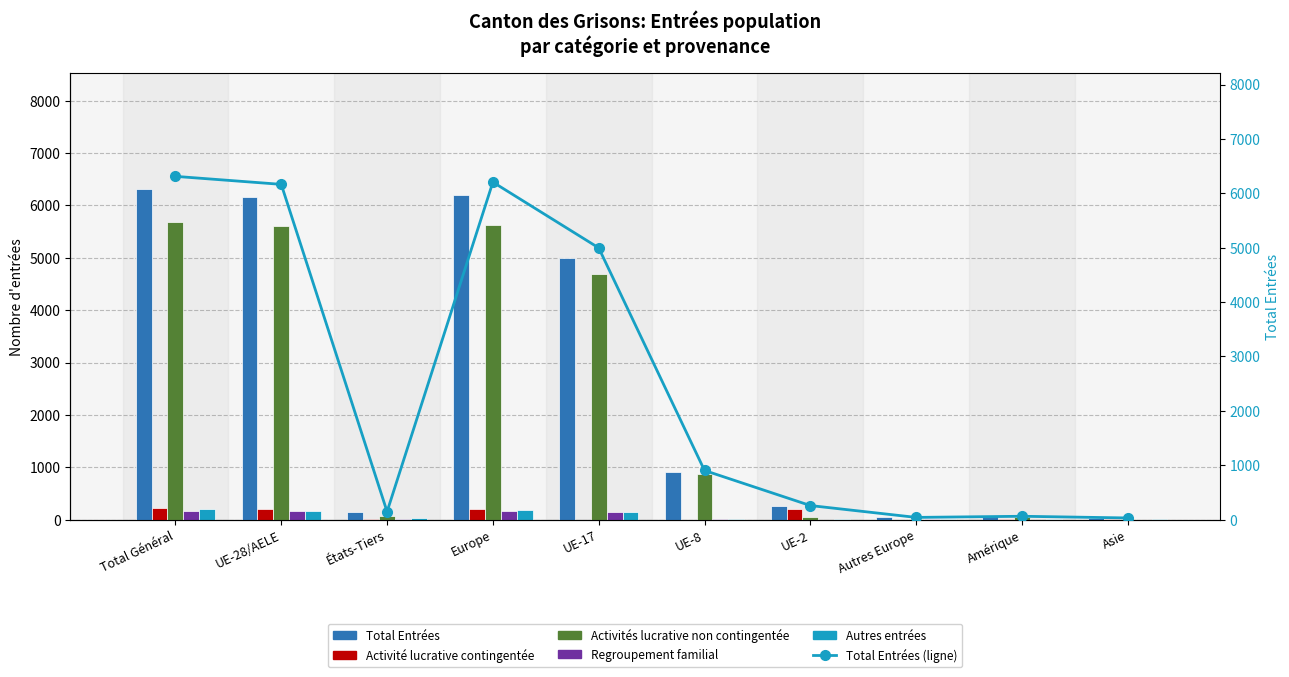

How many data points in Regroupement familial are less than 21?

5